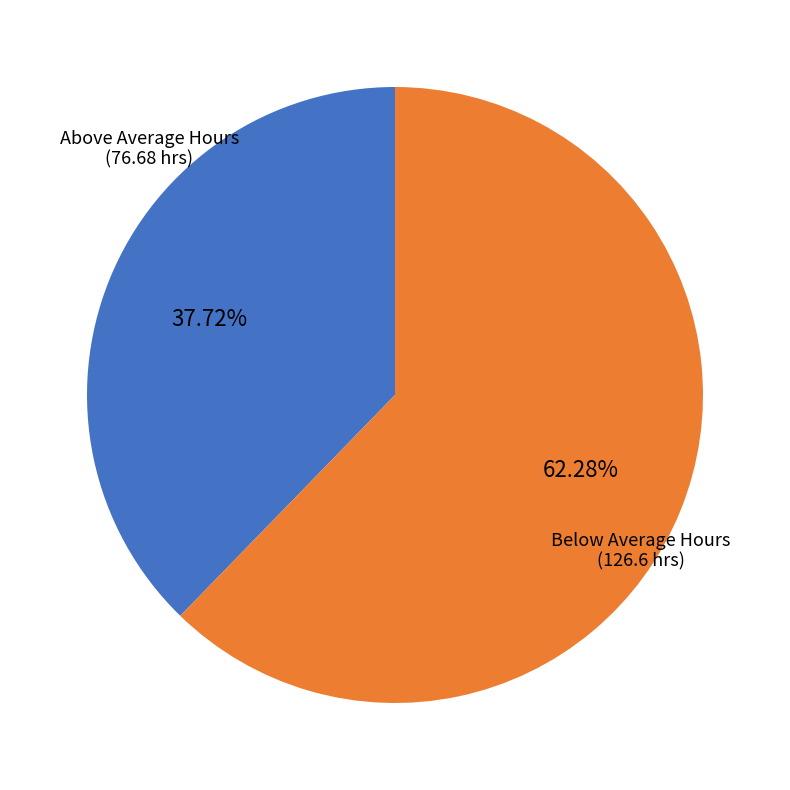

Do Above Average Hours and Below Average Hours together represent more than half of the pie?

Yes